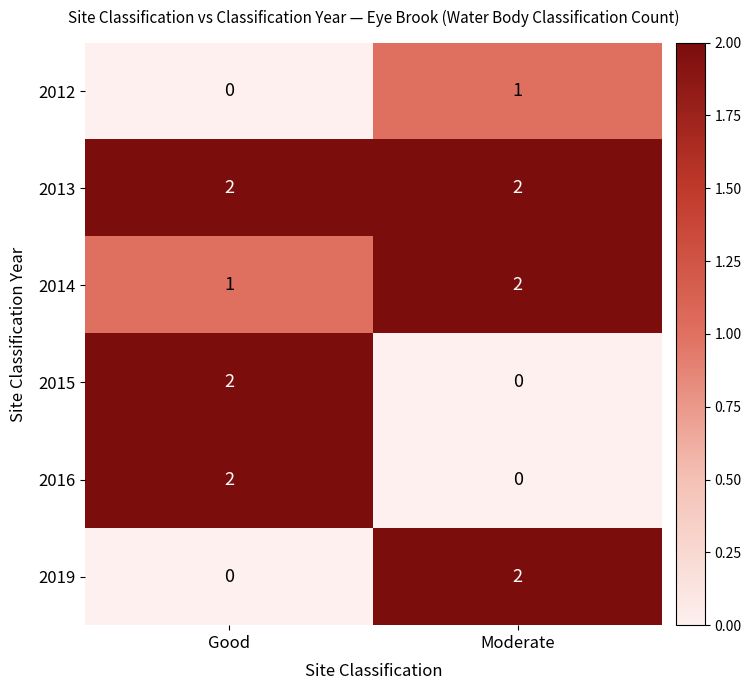

Is it true that 2012 equals 0 at Good?

True